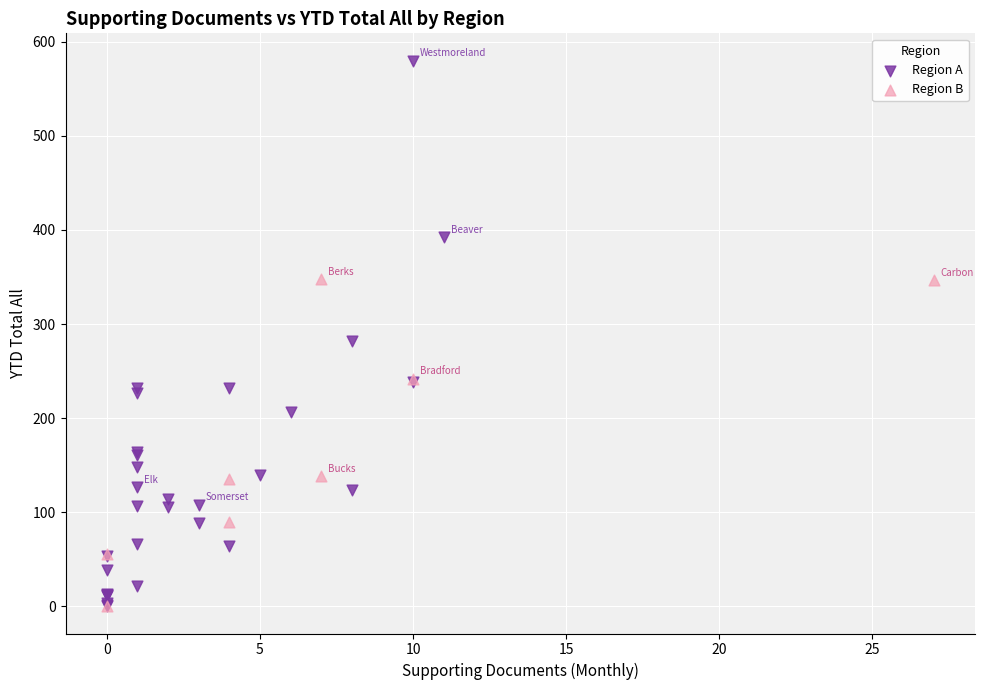

Which series has the largest Y range (max minus min)?

Region A